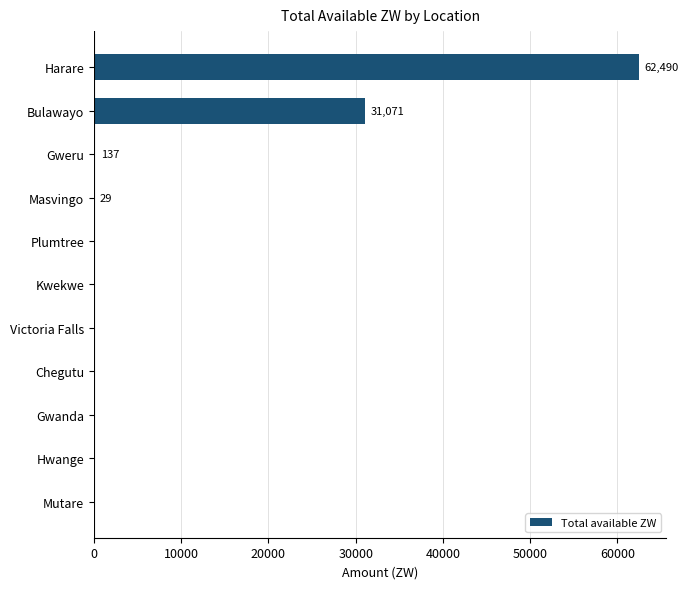

What is the sum of the values at Hwange and Bulawayo?

31071.3